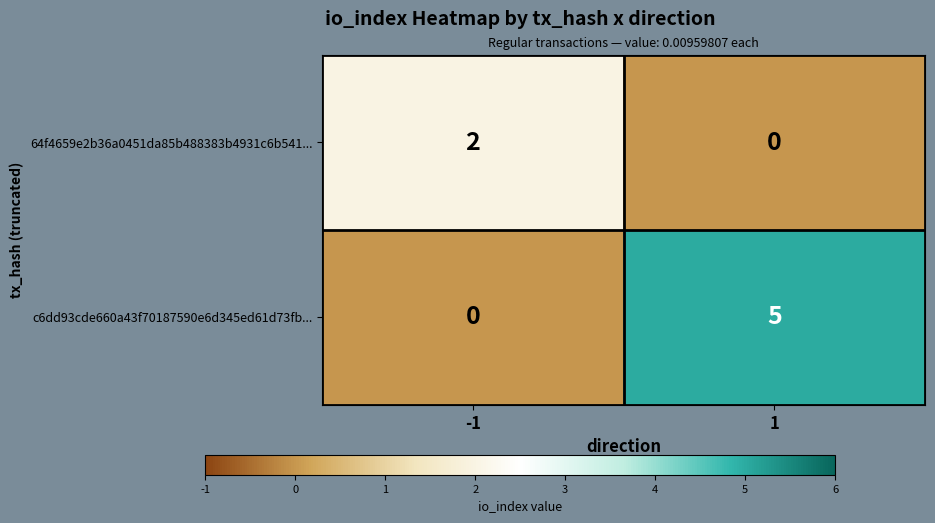

What is the difference between the maximum and minimum values in the c6dd93cde660a43f70187590e6d345ed61d73fb... series?

5